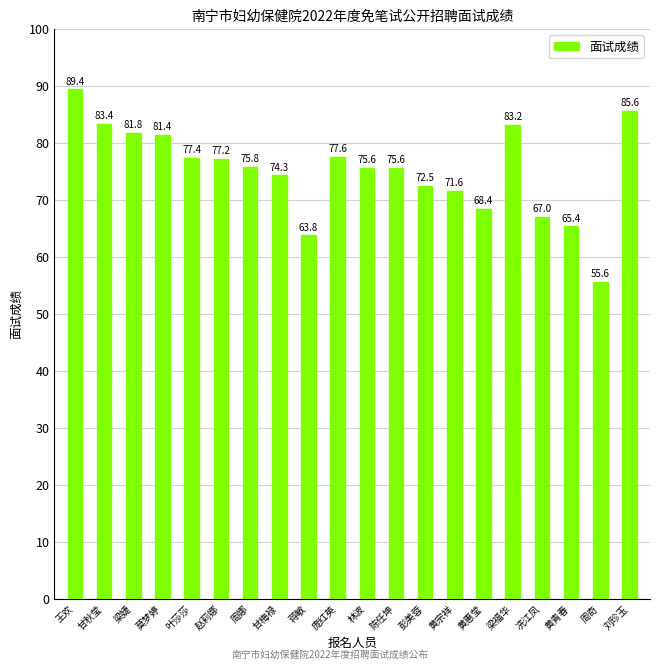

What is the value of the 11th bar from the left?

75.6